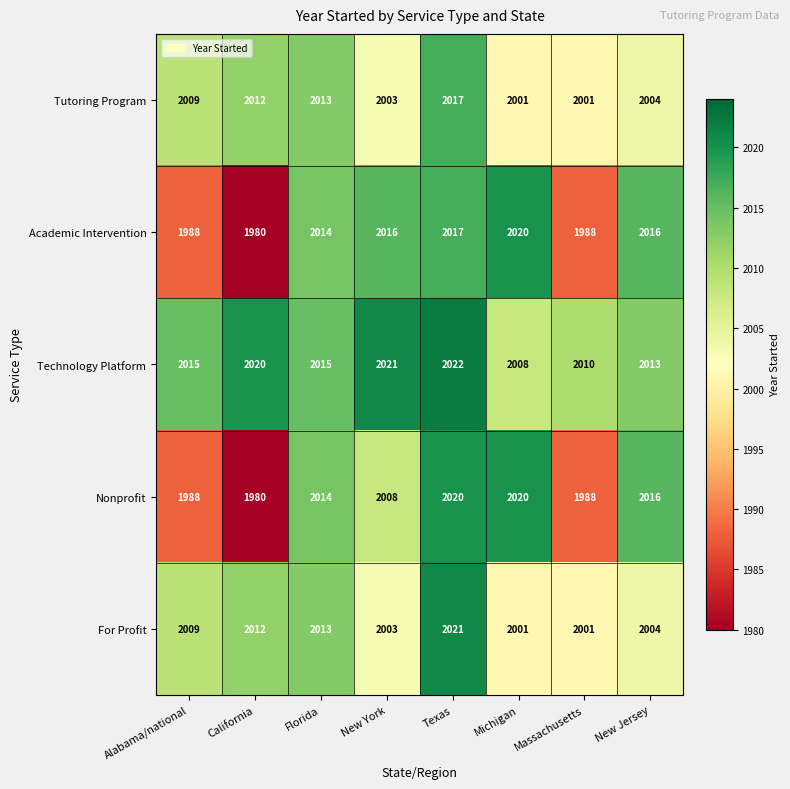

The value of Academic Intervention at New York is 2016. True or false?

True